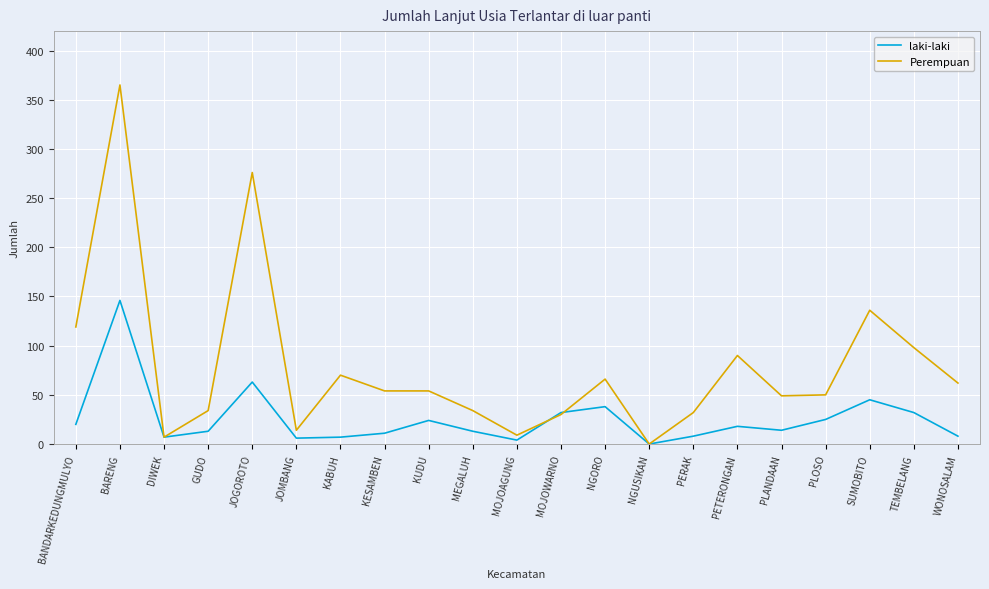

What position from the right is MOJOWARNO?

10